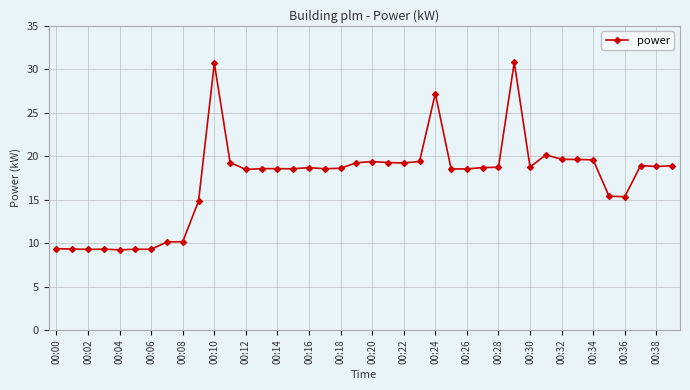

What is the value of the 12th point from the left?

19.3